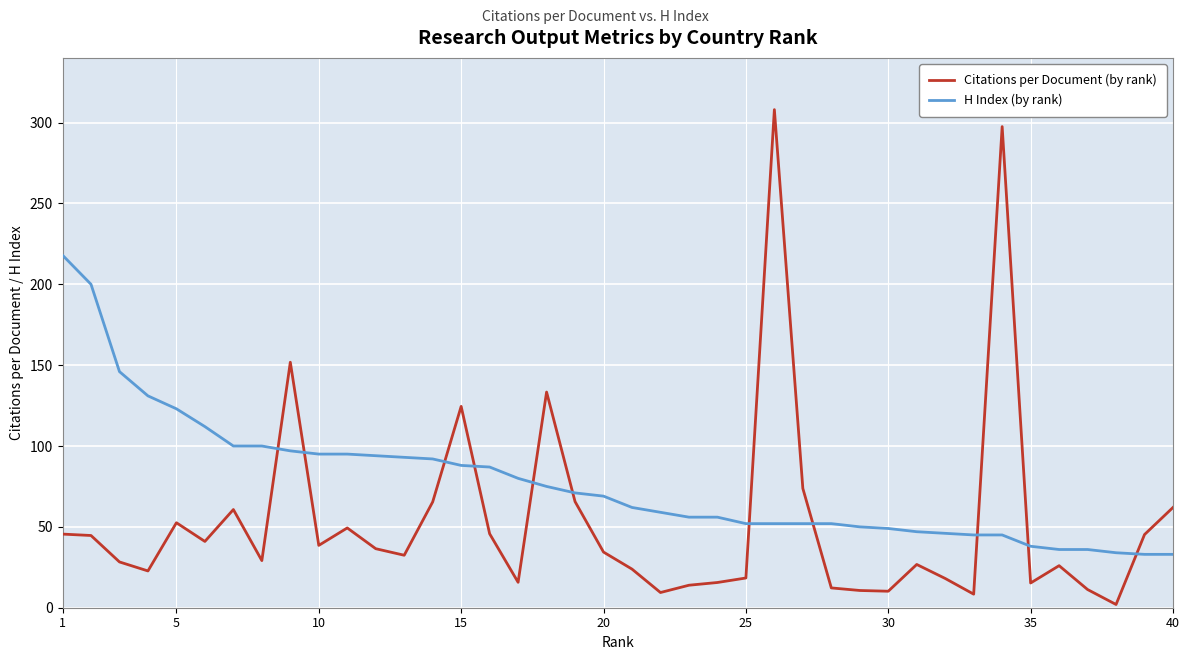

What is the greatest value displayed?

308.0